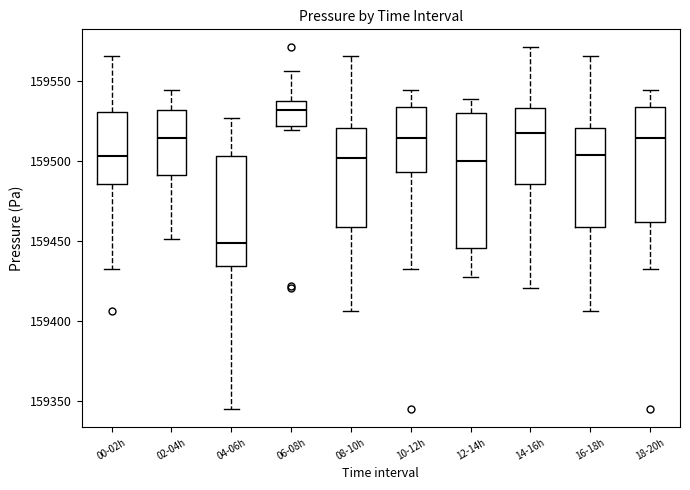

Comparing the boxes themselves (not the whiskers), which one is the tallest?

12-14h